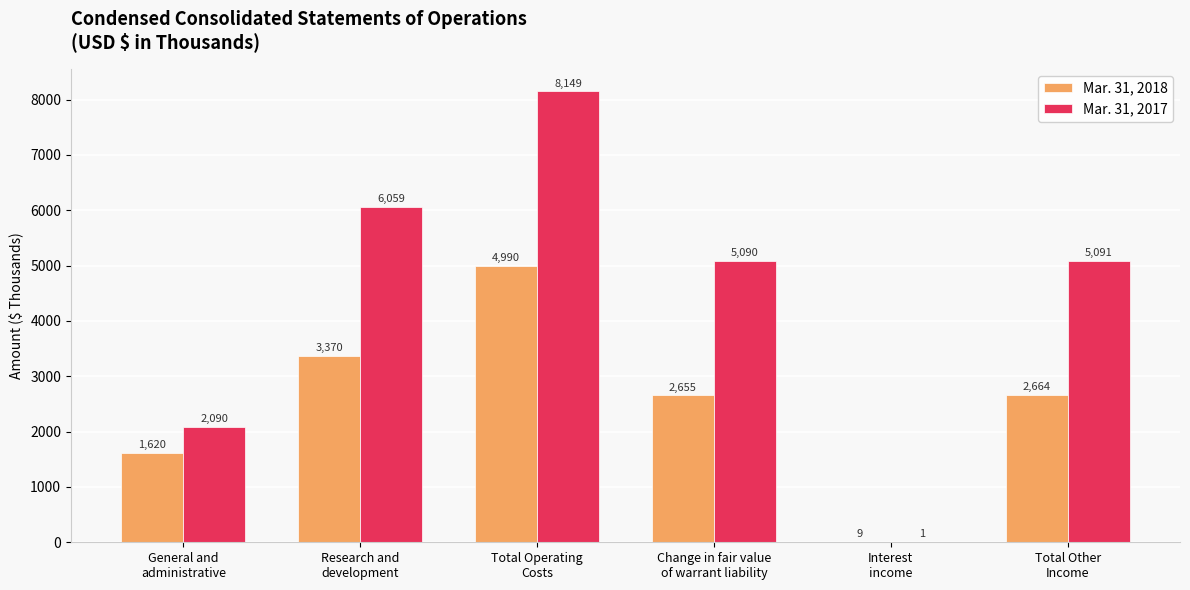

What is the sum of all Mar. 31, 2017 values?

26480